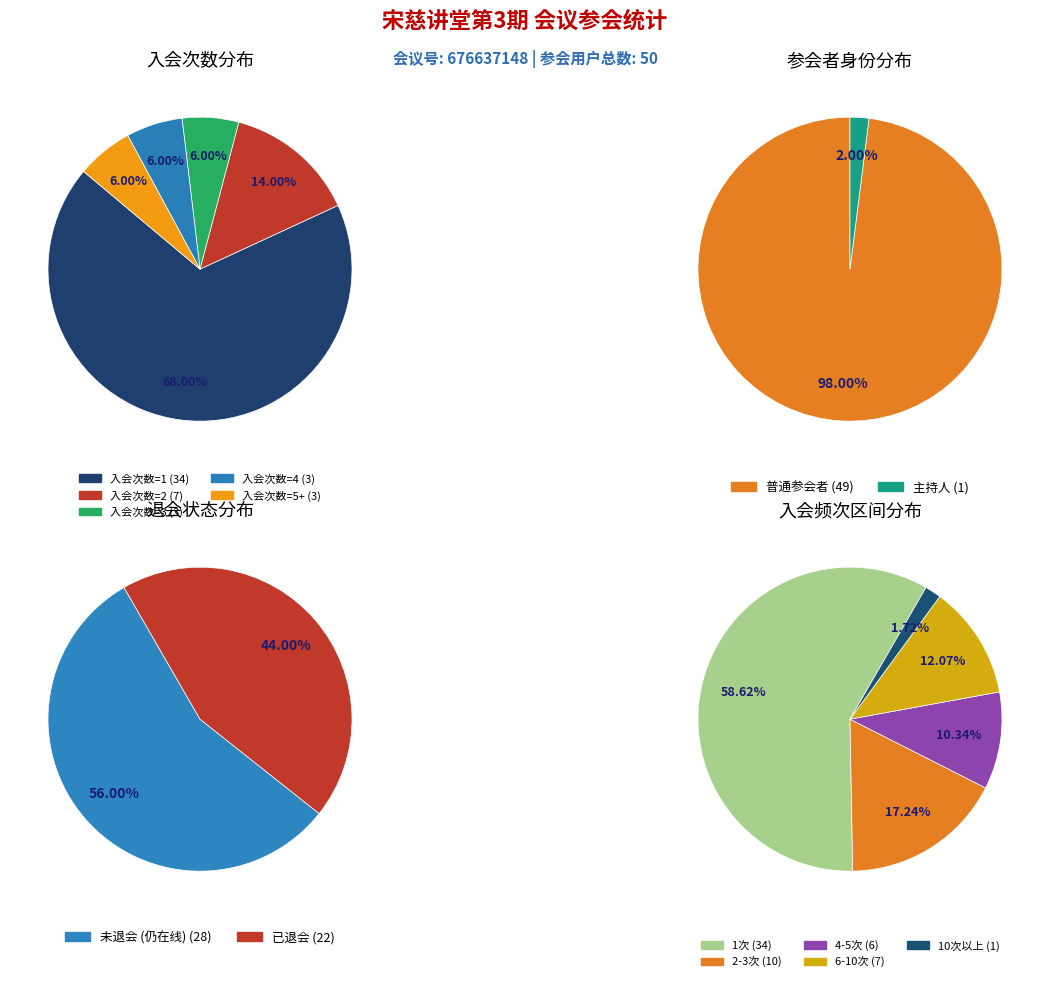

Does 入会次数=1 account for over 50% of the chart?

Yes